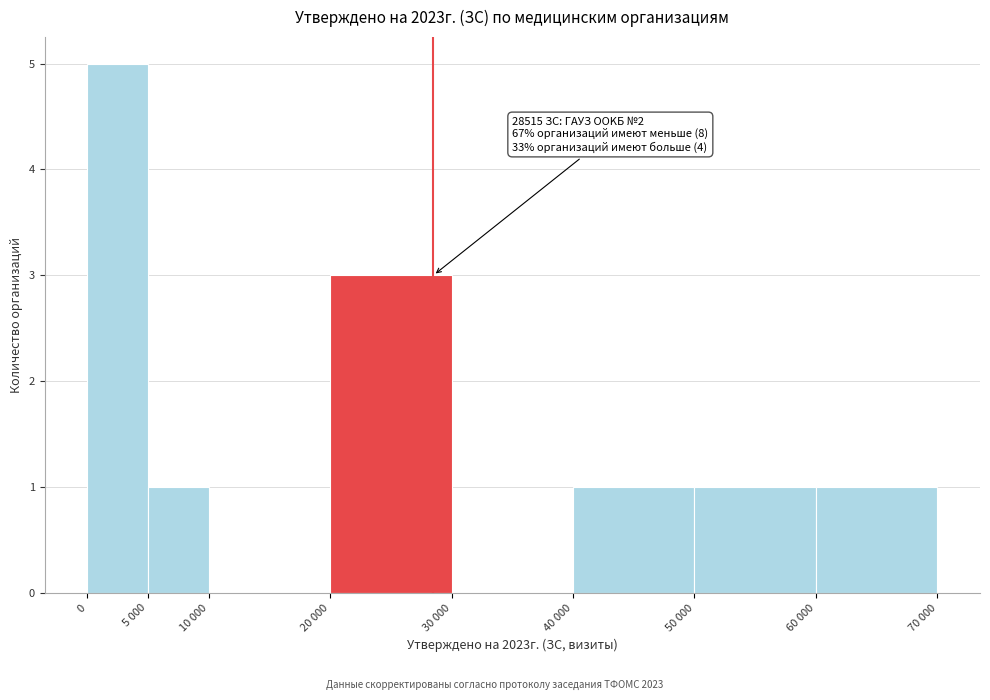

Reading right to left, list all the values displayed in this chart.

60 000=1	50 000=1	40 000=1	30 000=0	20 000=3	10 000=0	5 000=1	0=5